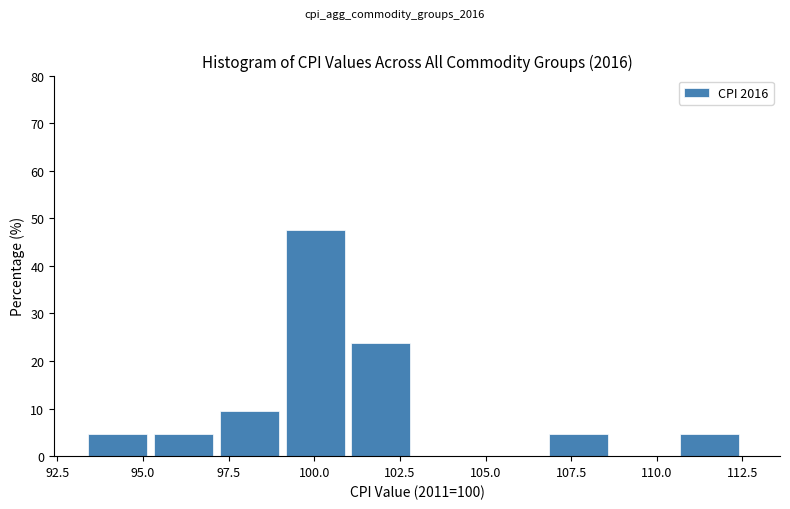

Read against the x-axis, roughly where is the centre of the tallest bar?

100.0